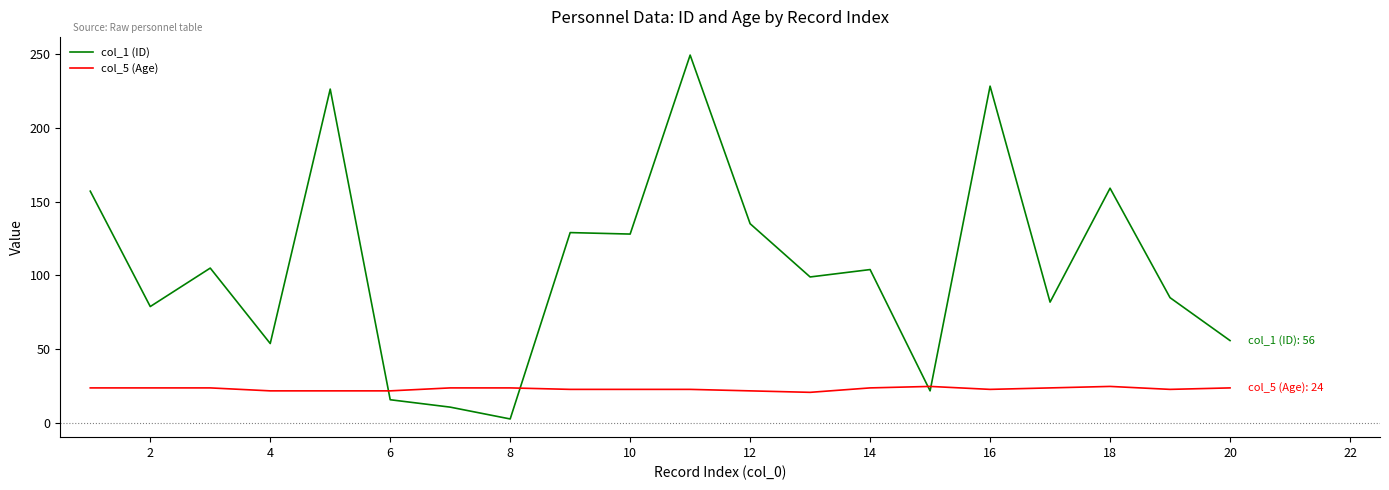

How many distinct data groups are displayed?

2